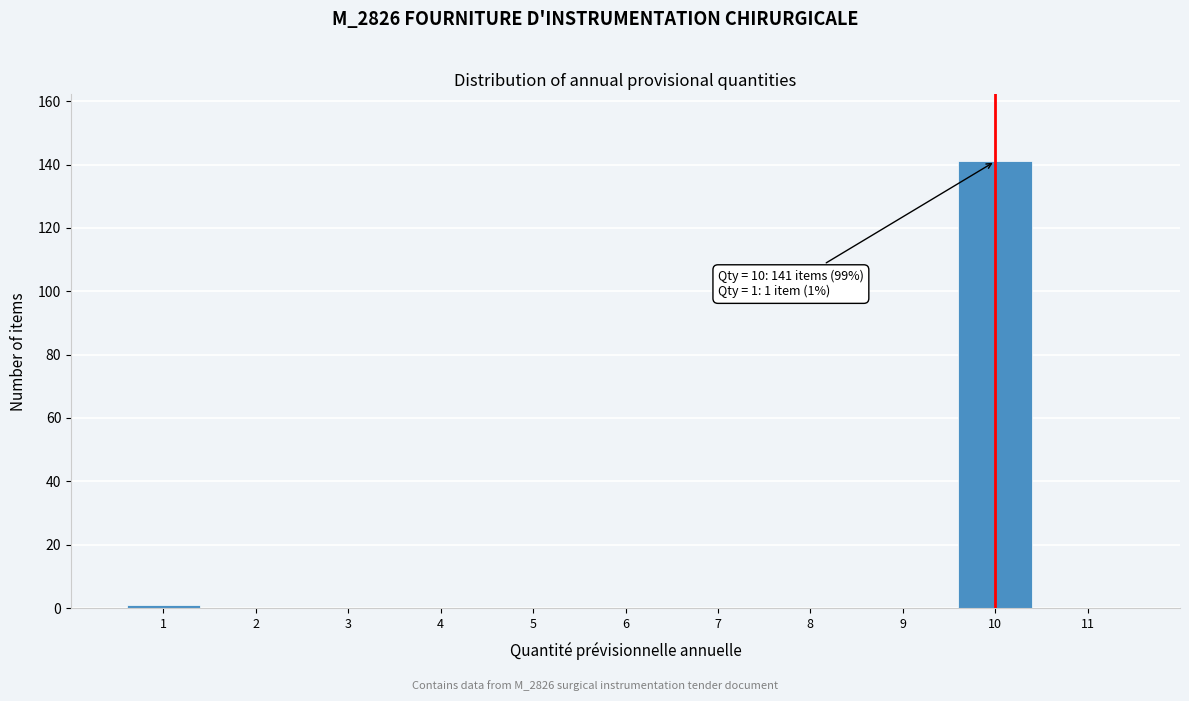

Reading left to right, extract all data points from this chart.

1=1	2=0	3=0	4=0	5=0	6=0	7=0	8=0	9=0	10=141	11=0